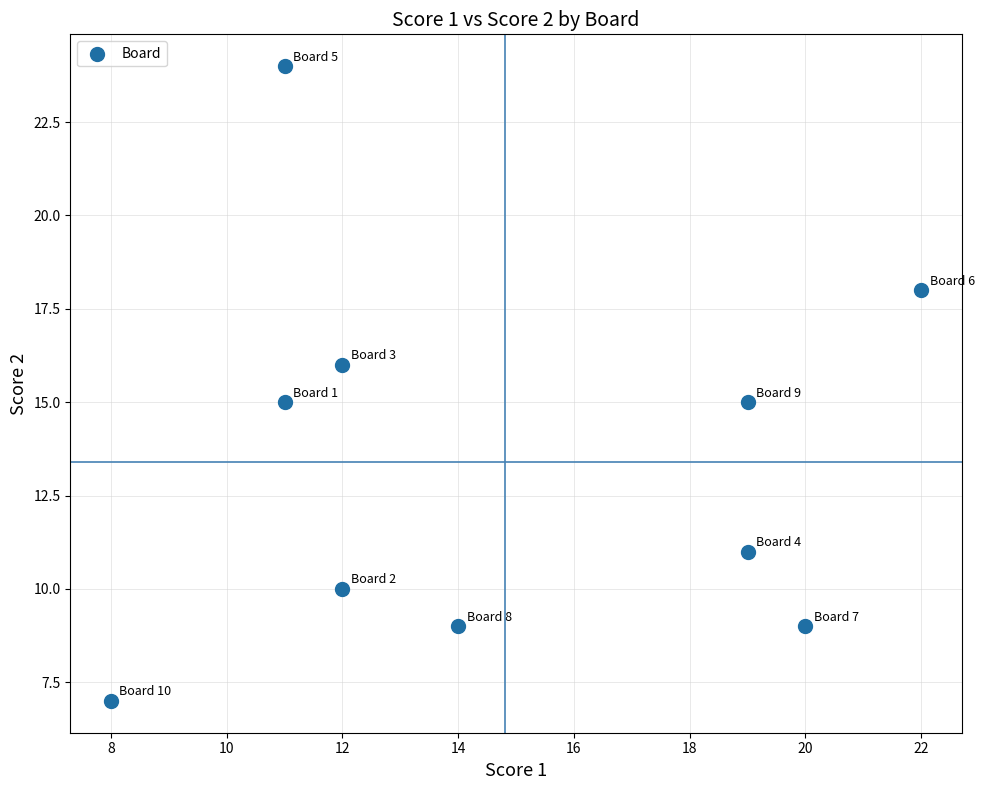

What is the range of Y values (max minus min)?

17